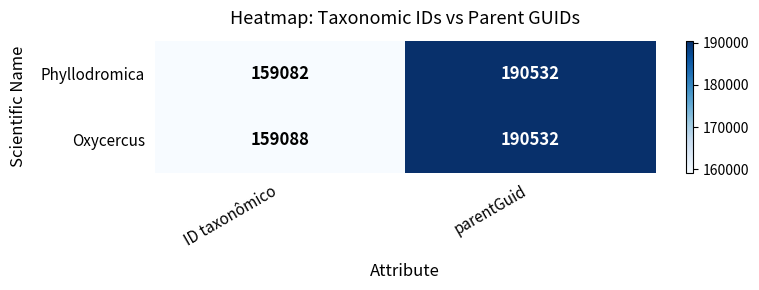

Which series has the largest range (max minus min)?

Phyllodromica